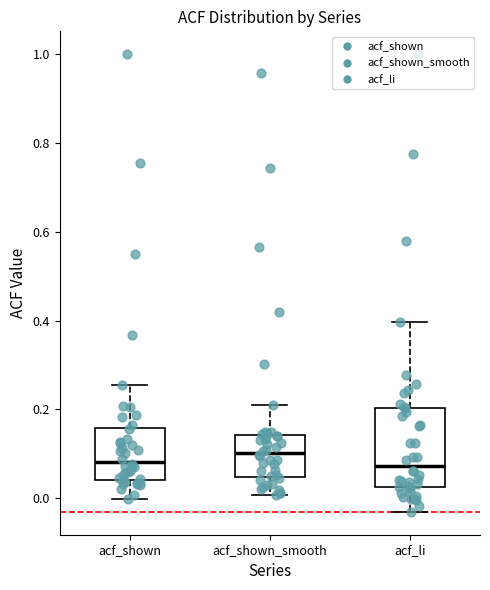

Reading left to right, read every box against the y-axis: the position of its median line, the range the box covers, and the ends of its whiskers. The values are not printed on the chart, so give them approximately, as read against the axis.

acf_shown: median 0.08, box 0.04 to 0.16, whiskers 0.00 to 0.26
acf_shown_smooth: median 0.10, box 0.04 to 0.14, whiskers 0.00 to 0.22
acf_li: median 0.08, box 0.02 to 0.20, whiskers -0.04 to 0.40